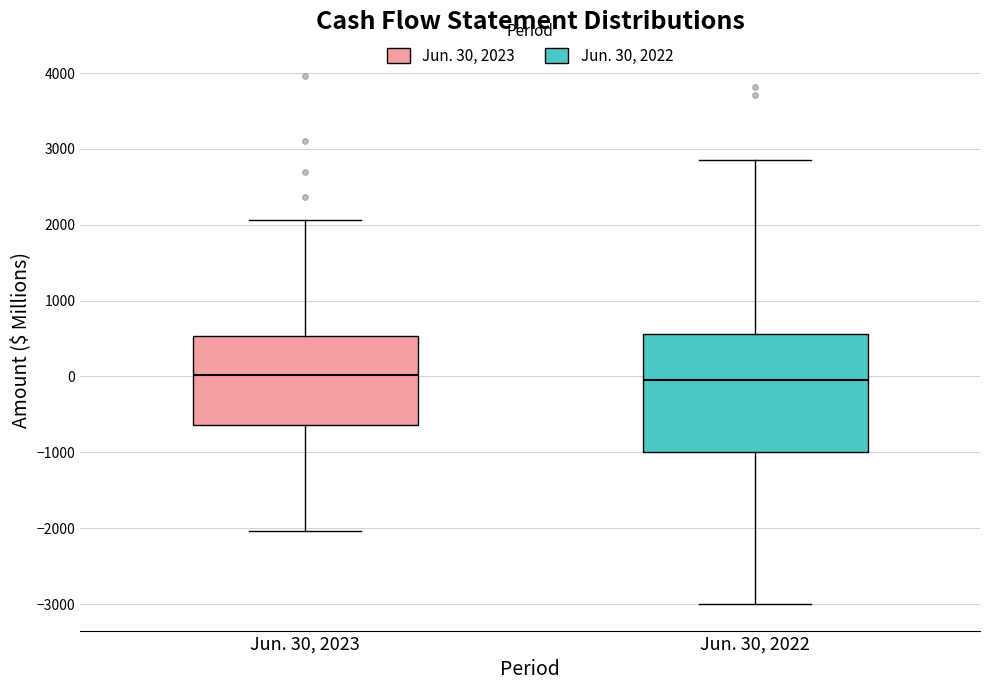

Reading left to right, transcribe this box plot: for each box, give where its median line is, the range the box spans, and where its two whiskers end, as read against the y-axis. The values are not printed on the chart, so give them approximately, as read against the axis.

Jun. 30, 2023: median 0, box -600 to 500, whiskers -2000 to 2100
Jun. 30, 2022: median 0, box -1000 to 600, whiskers -3000 to 2900